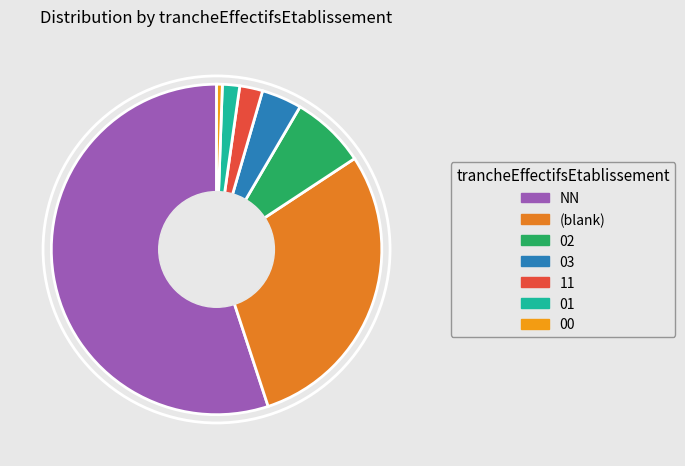

Between 00 and 03, which is larger?

03